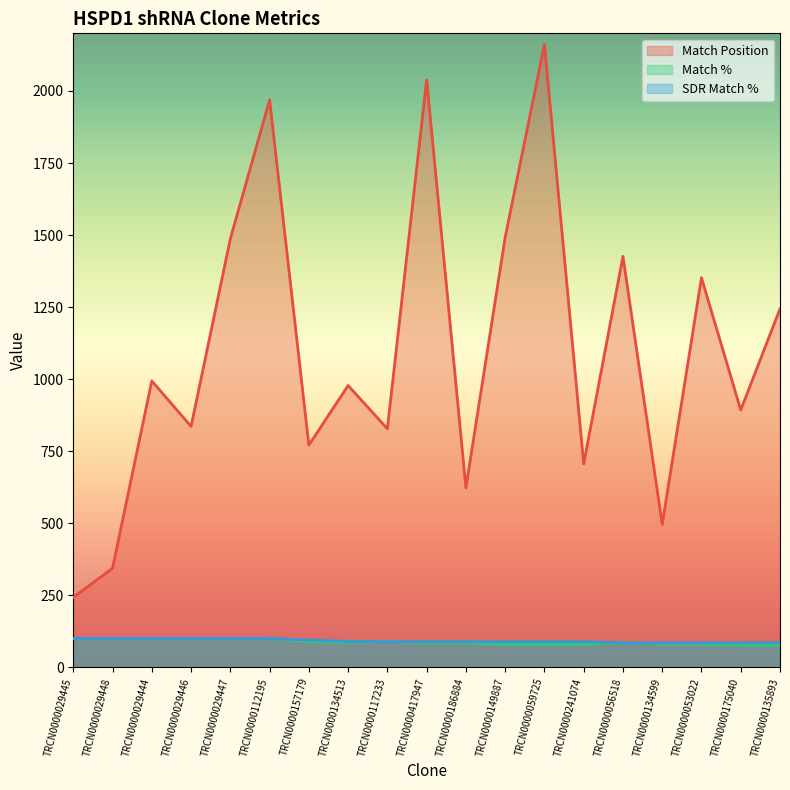

Reading left to right, extract all data points from this chart.

Match Position: TRCN0000029445=243	TRCN0000029448=344	TRCN0000029444=994	TRCN0000029446=836	TRCN0000029447=1487	TRCN0000112195=1969	TRCN0000157179=771	TRCN0000134513=978	TRCN0000117233=828	TRCN0000417947=2039	TRCN0000186884=623	TRCN0000149887=1492	TRCN0000059725=2162	TRCN0000241074=706	TRCN0000056518=1426	TRCN0000134599=496	TRCN0000053022=1352	TRCN0000175040=893	TRCN0000135893=1244
Match %: TRCN0000029445=100	TRCN0000029448=100	TRCN0000029444=100	TRCN0000029446=100	TRCN0000029447=100	TRCN0000112195=100	TRCN0000157179=90	TRCN0000134513=86	TRCN0000117233=90	TRCN0000417947=85	TRCN0000186884=85	TRCN0000149887=80	TRCN0000059725=80	TRCN0000241074=80	TRCN0000056518=86	TRCN0000134599=81	TRCN0000053022=81	TRCN0000175040=77	TRCN0000135893=77
SDR Match %: TRCN0000029445=100	TRCN0000029448=100	TRCN0000029444=100	TRCN0000029446=100	TRCN0000029447=100	TRCN0000112195=100	TRCN0000157179=95	TRCN0000134513=90	TRCN0000117233=89	TRCN0000417947=89	TRCN0000186884=89	TRCN0000149887=89	TRCN0000059725=89	TRCN0000241074=89	TRCN0000056518=85	TRCN0000134599=85	TRCN0000053022=85	TRCN0000175040=85	TRCN0000135893=85